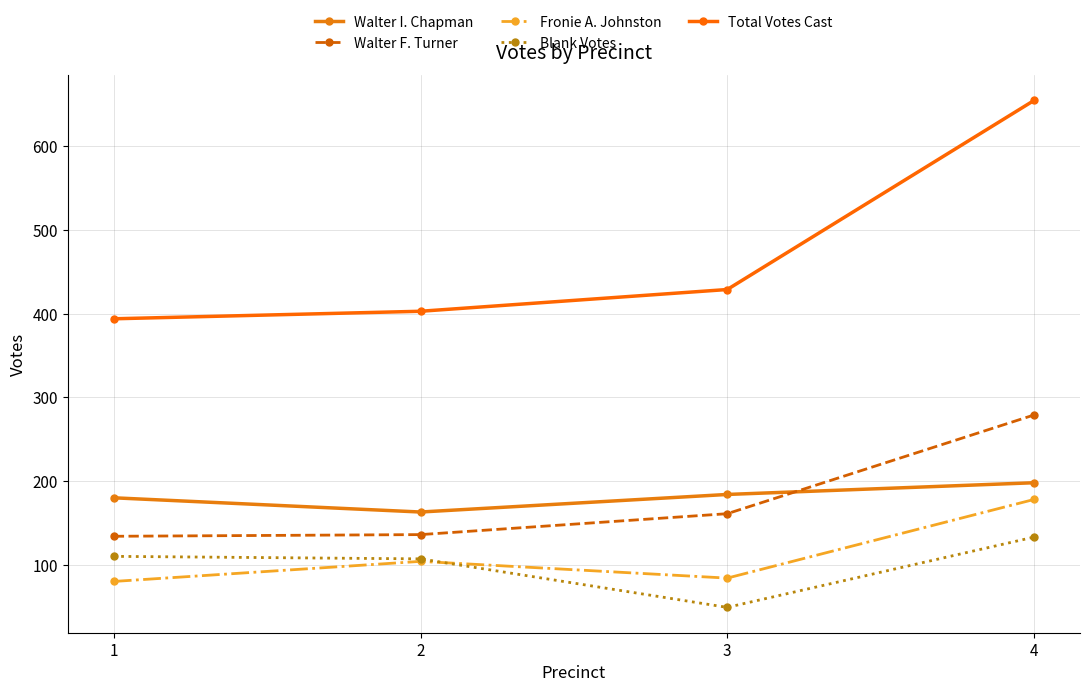

What is the value of the Blank Votes point at the 4th from the left?

133